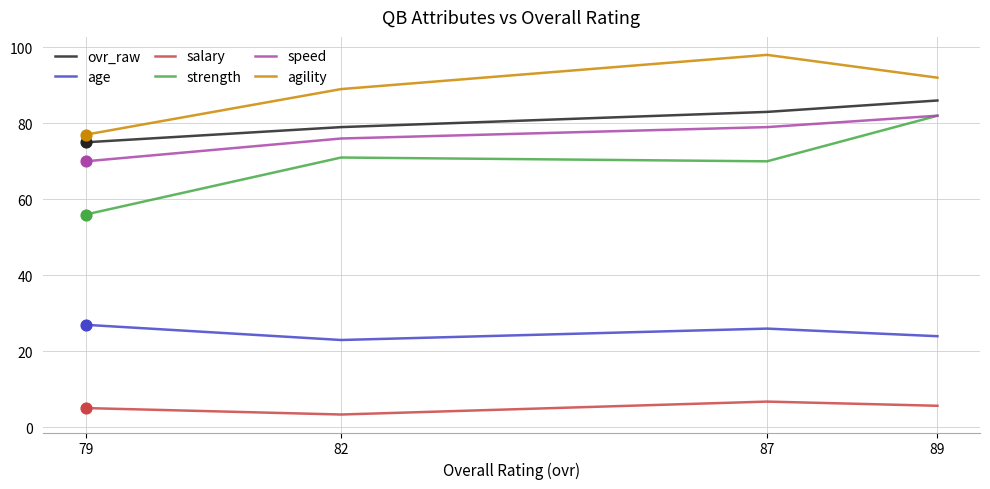

Which series reaches the minimum Y coordinate?

salary